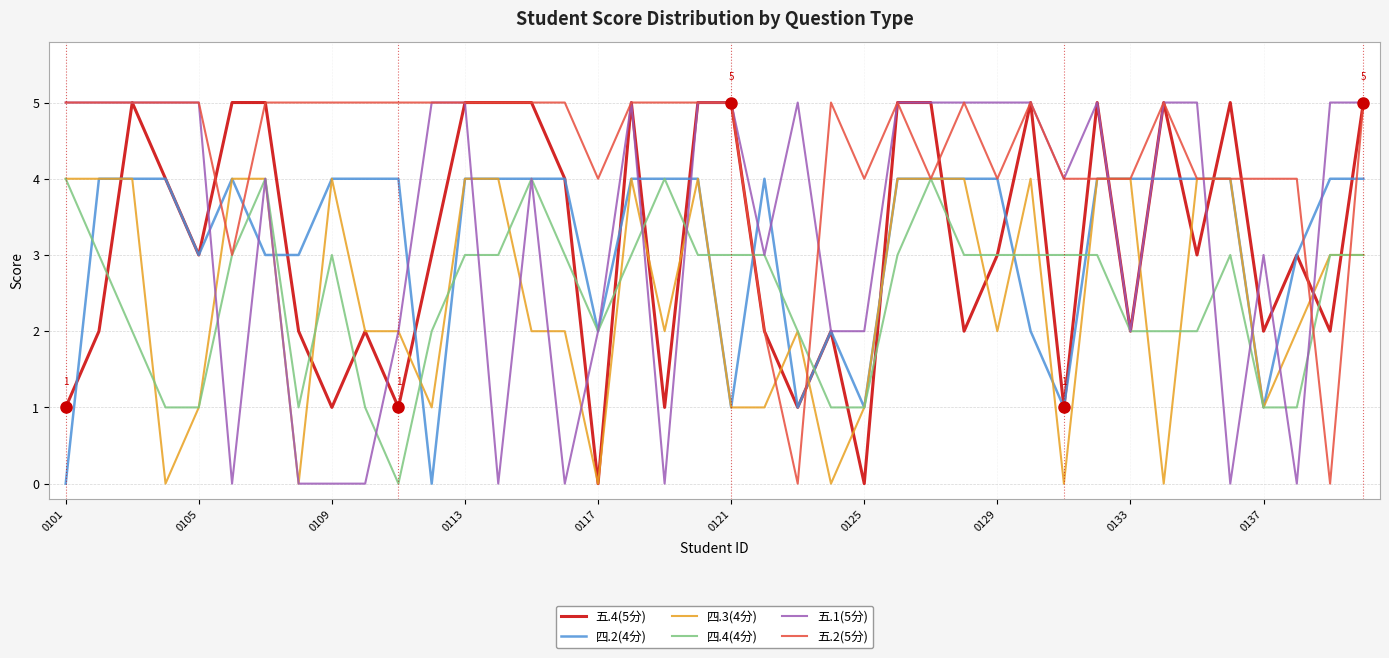

What is the maximum value shown in the chart?

5